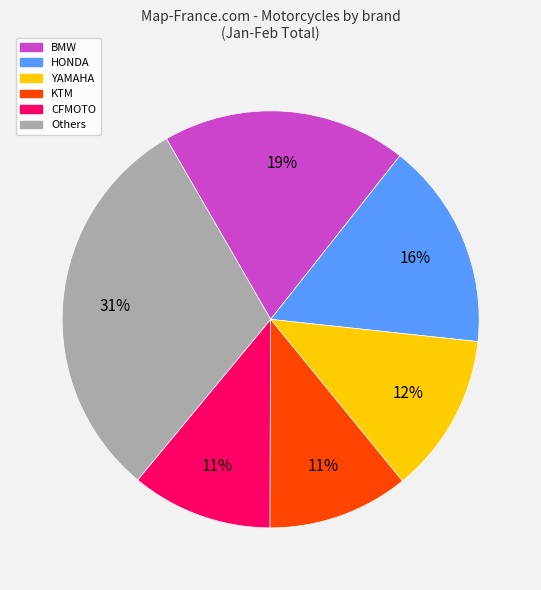

To the nearest percent, what is the difference between the largest and smallest slice percentages?

20%